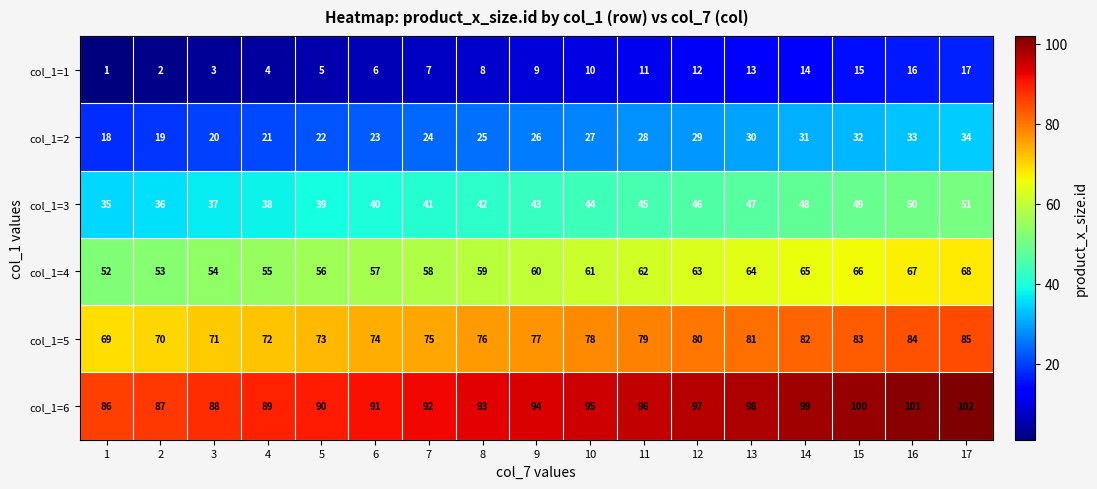

What is the spread (max minus min) of values at 15?

85